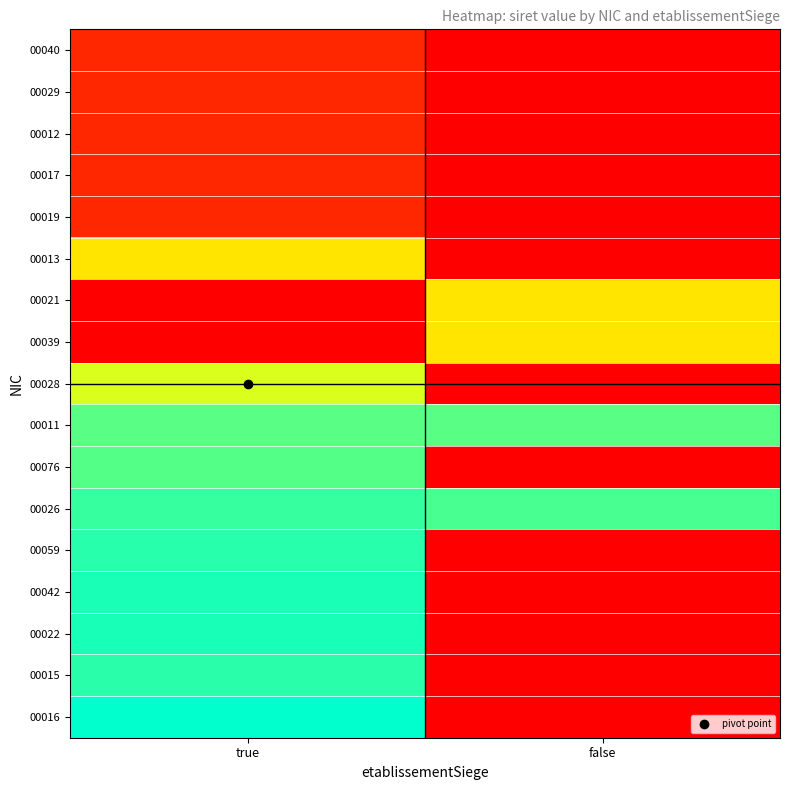

Reading left to right, transcribe all the data shown in this chart.

00040: true=0.1	false=0.0
00029: true=0.1	false=0.0
00012: true=0.1	false=0.0
00017: true=0.1	false=0.0
00019: true=0.1	false=0.0
00013: true=0.6	false=0.0
00021: true=0.0	false=0.6
00039: true=0.0	false=0.6
00028: true=0.7	false=0.0
00011: true=0.9	false=0.9
00076: true=0.9	false=0.0
00026: true=0.9	false=0.9
00059: true=0.9	false=0.0
00042: true=1.0	false=0.0
00022: true=1.0	false=0.0
00015: true=0.9	false=0.0
00016: true=1.0	false=0.0